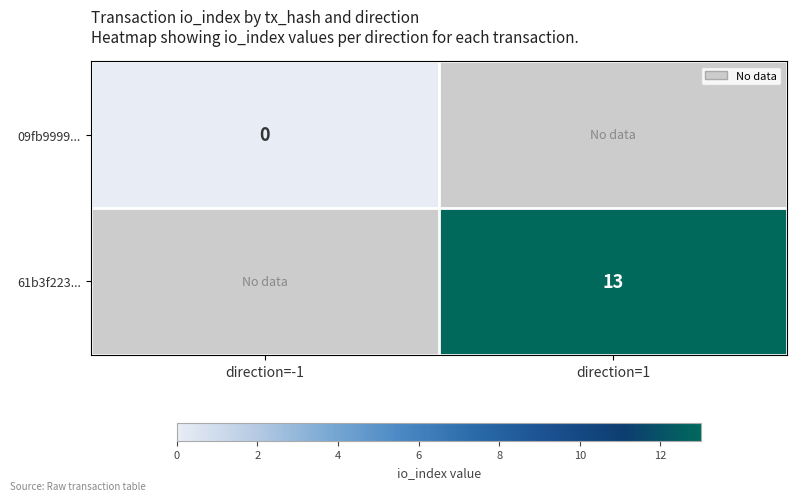

The value of 09fb9999... at direction=-1 is 0.0. True or false?

True